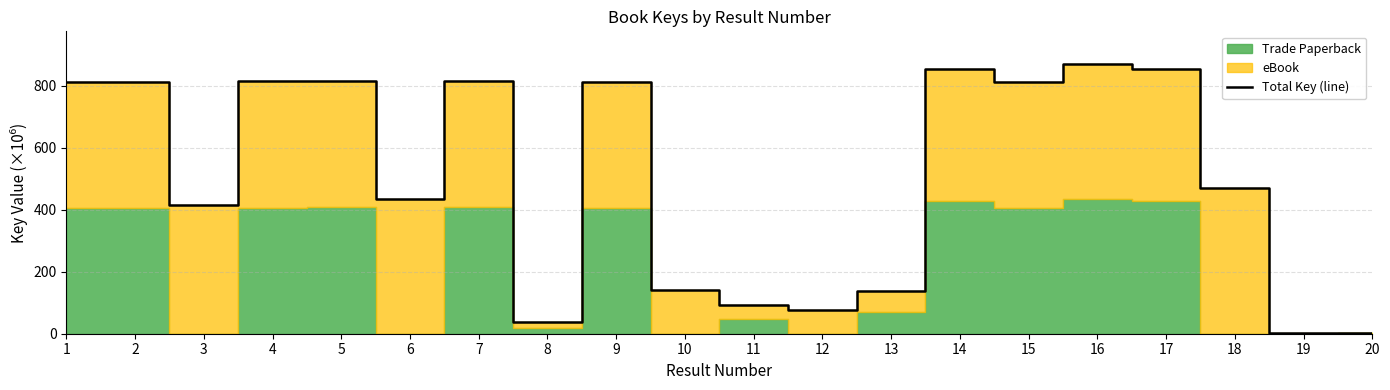

Reading left to right, extract all data points from this chart.

813.1	813.1	414.4	815.0	816.8	435.9	816.4	37.7	814.2	140.1	94.2	77.0	139.4	854.4	814.2	871.7	856.0	470.2	1.3	2.1